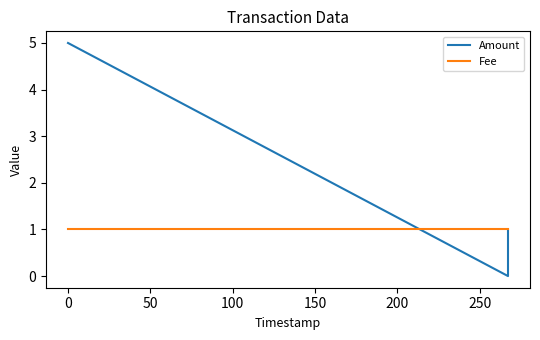

The Fee series shows 1 at 50. True or false?

False